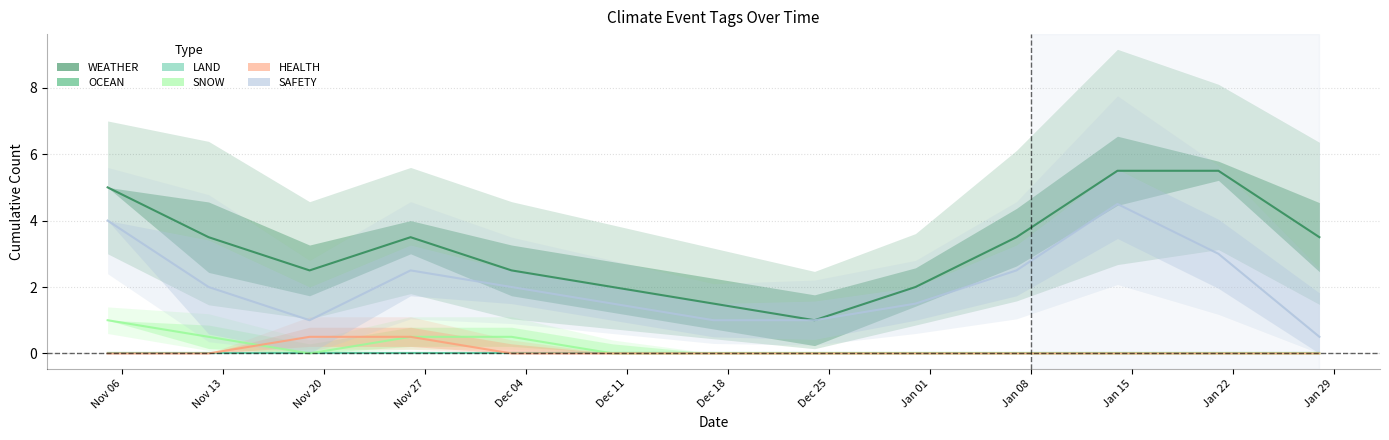

Between Jan 01 and Jan 29, which series saw the biggest shift?

WEATHER